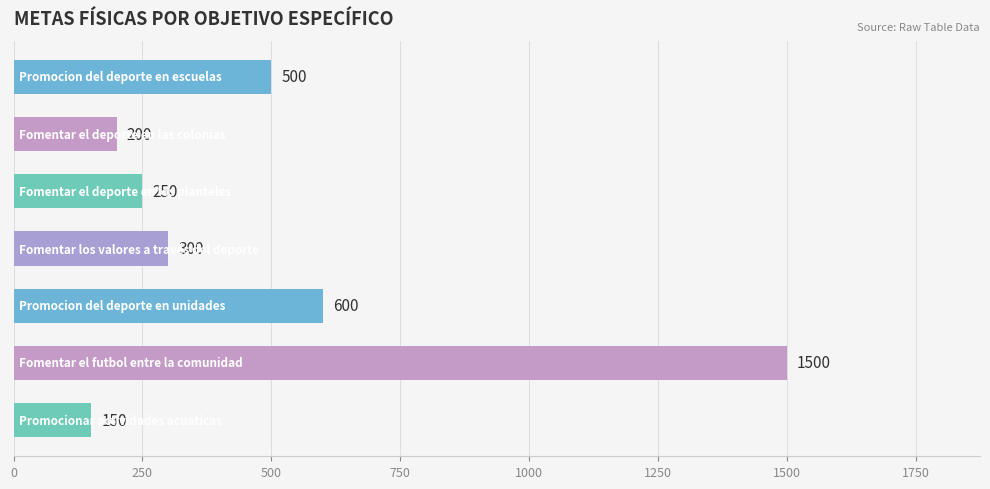

Reading top to bottom, extract all data points from this chart.

500	200	250	300	600	1500	150